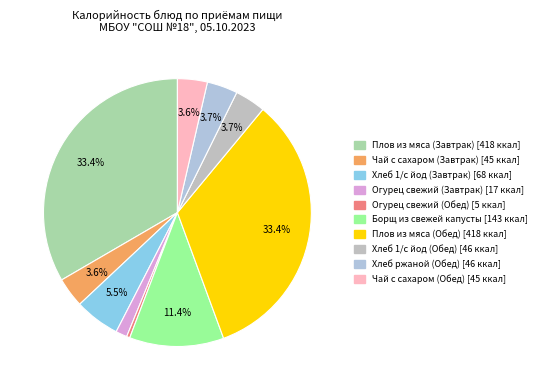

Count the number of slices in the pie.

10